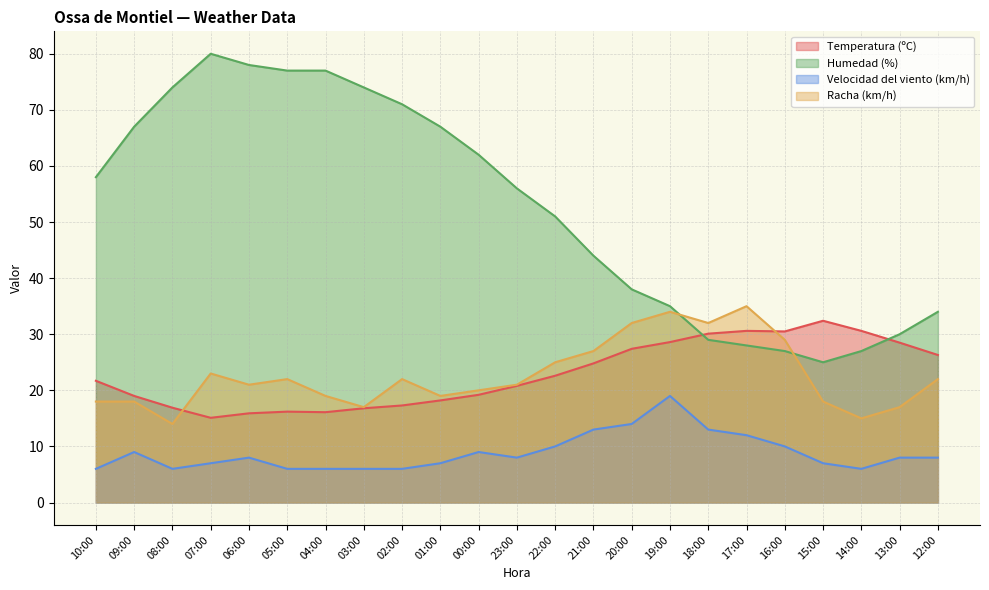

Where is the first local minimum for Humedad (%)?

15:00